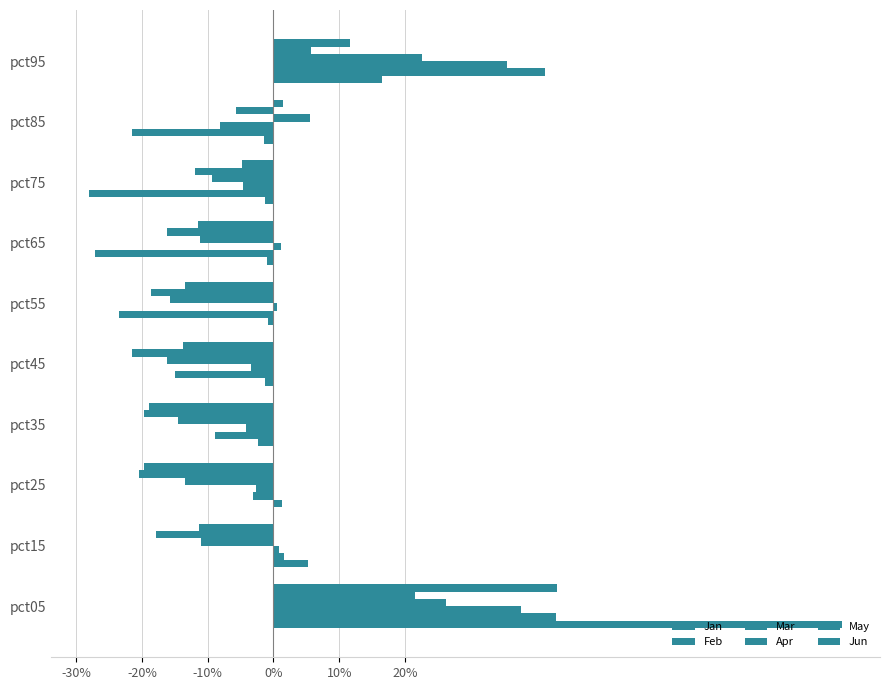

What is the average value of the May series?

-0.1